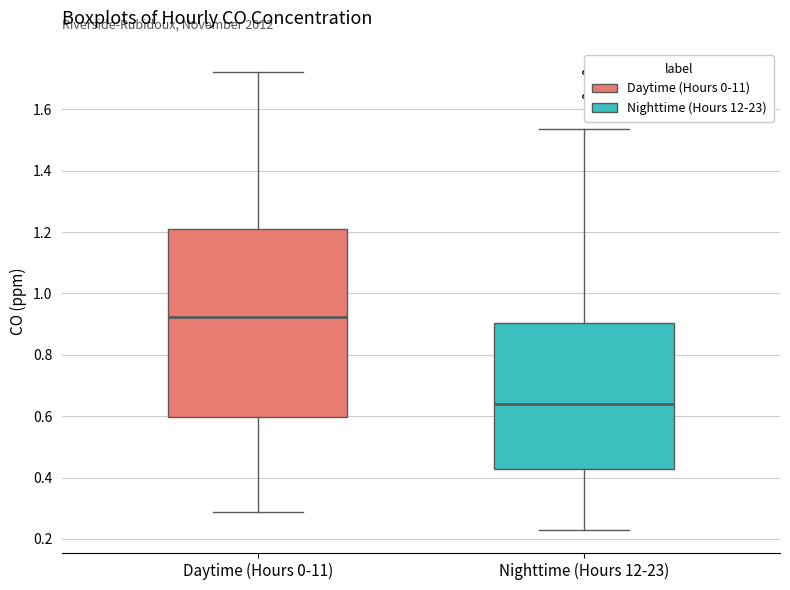

Reading left to right, read every box against the y-axis: the position of its median line, the range the box covers, and the ends of its whiskers. The values are not printed on the chart, so give them approximately, as read against the axis.

Daytime (Hours 0-11): median 0.92, box 0.60 to 1.20, whiskers 0.28 to 1.72
Nighttime (Hours 12-23): median 0.64, box 0.42 to 0.90, whiskers 0.22 to 1.54